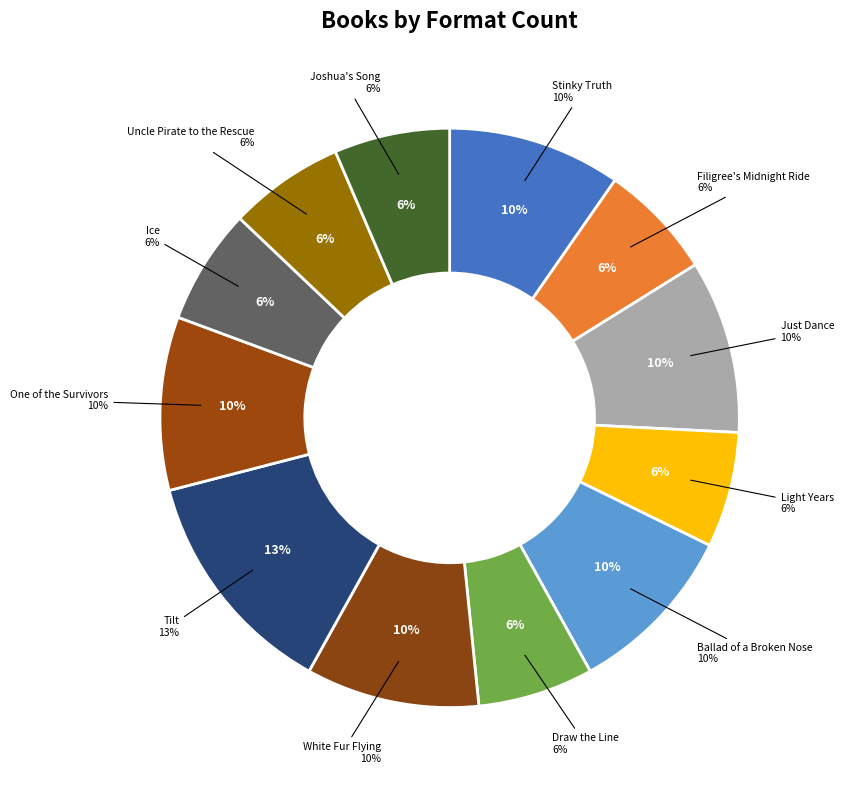

Which slice is the largest?

Tilt